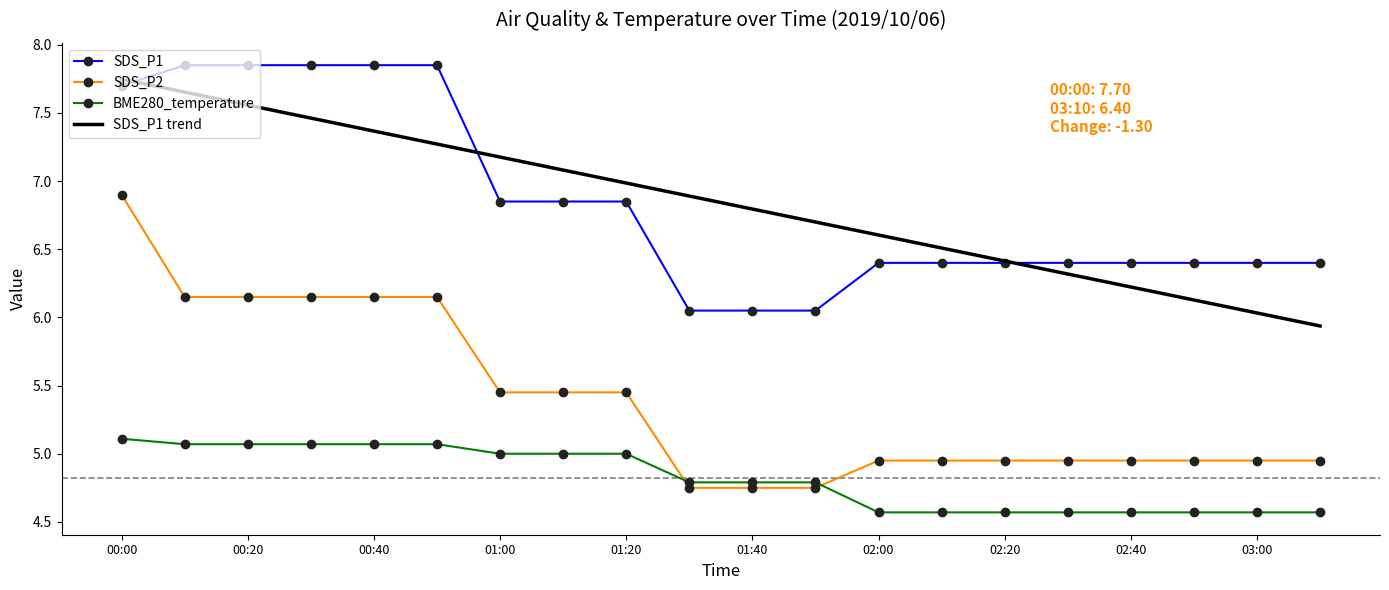

At how many categories does at least one series exceed 6?

20